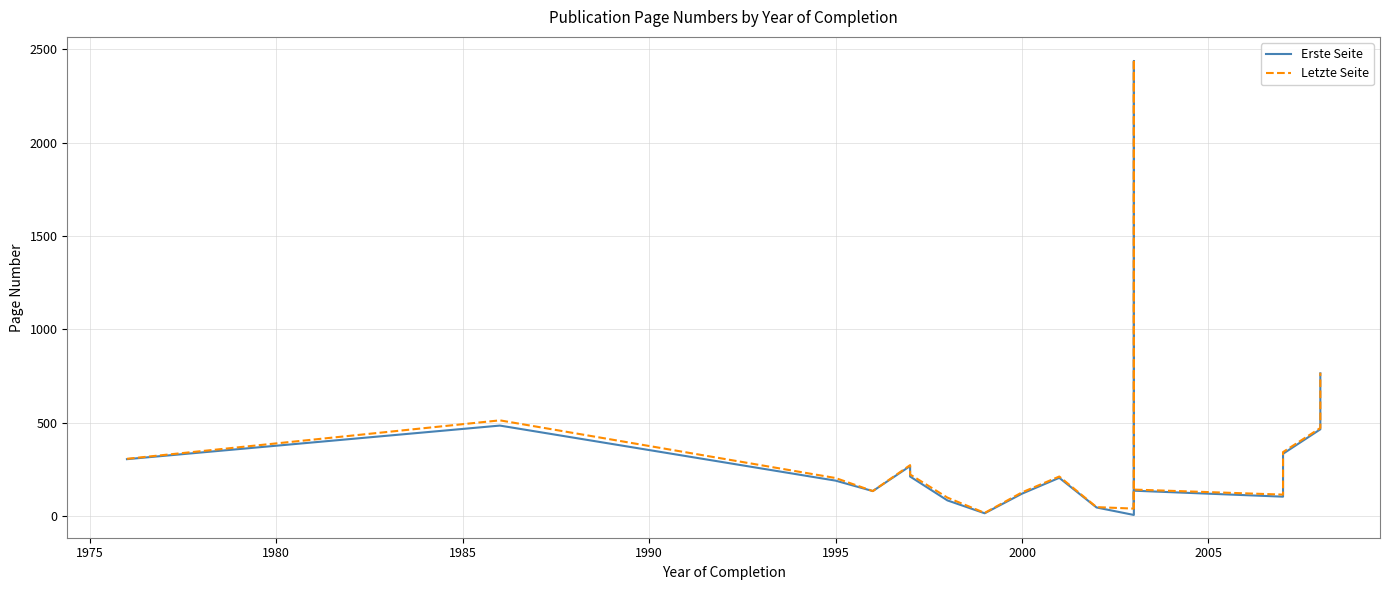

Is the value of Erste Seite at 1980 greater than the value of Letzte Seite at 2005?

Yes